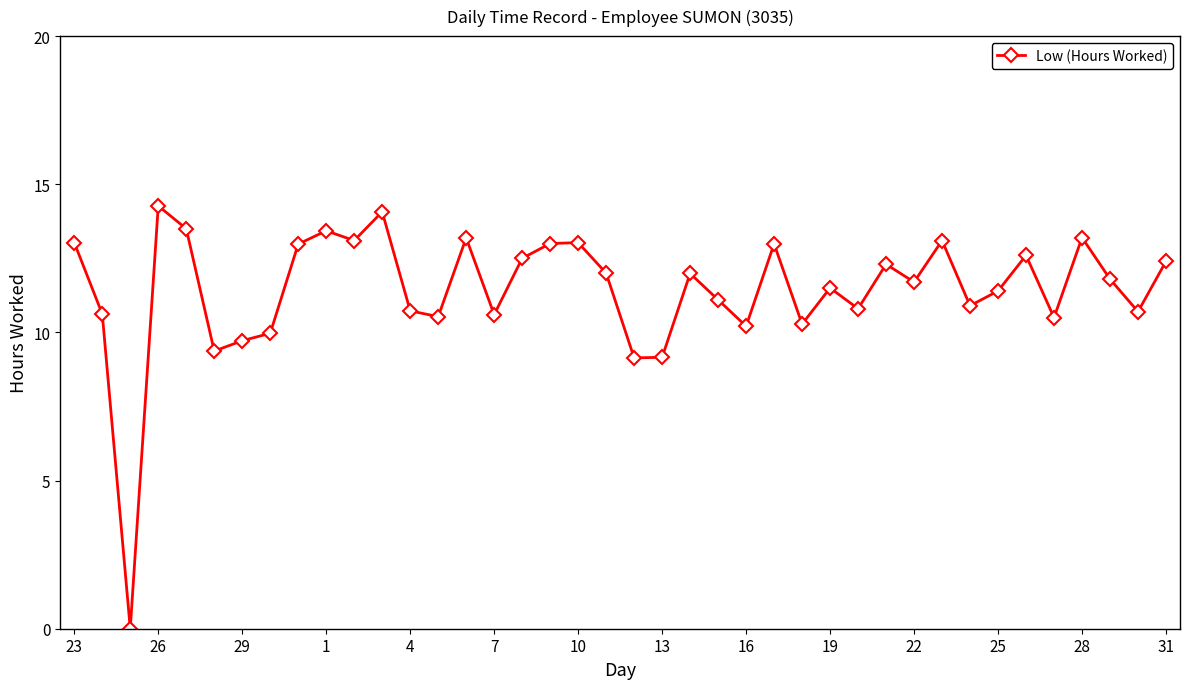

How many points are higher than both their immediate neighbors (excluding endpoints)?

12